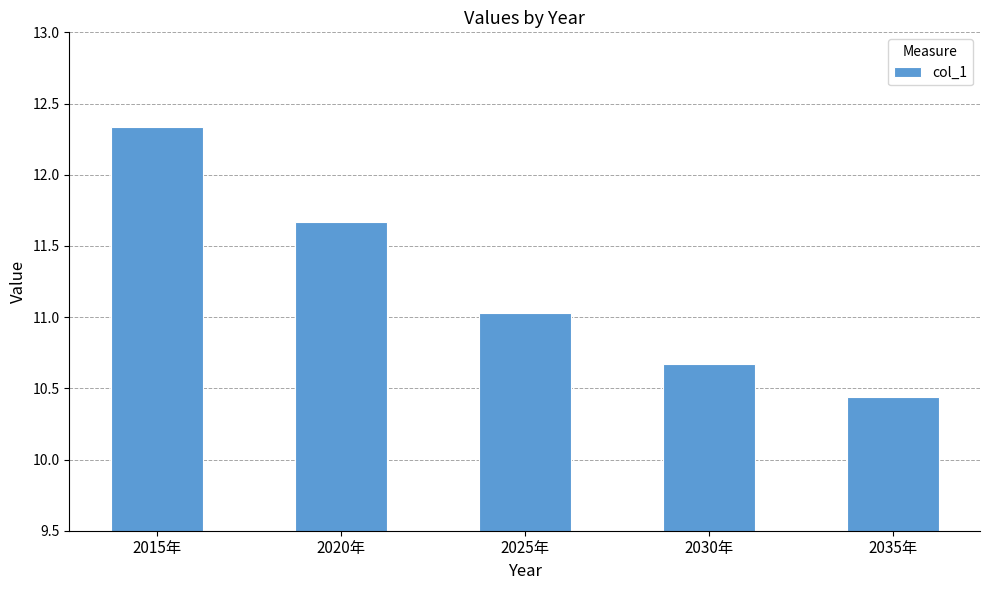

What is the difference between the maximum and minimum values?

1.9